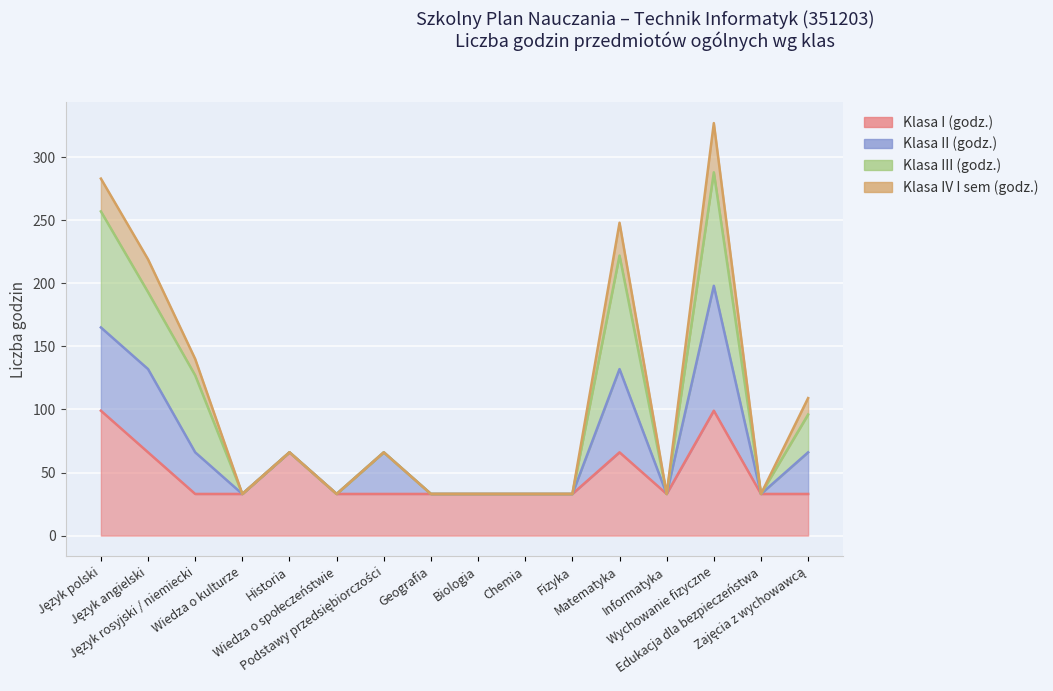

Does the chart display data point markers on the line(s)?

No